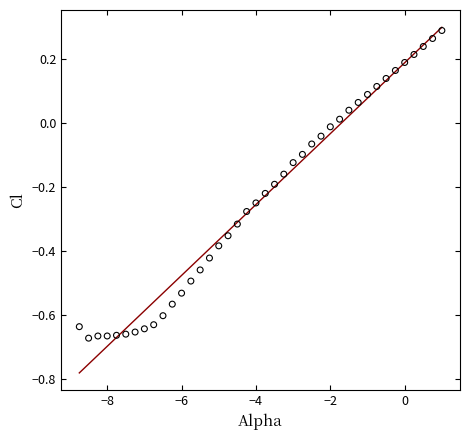

What is the range of X values (max minus min)?

9.8